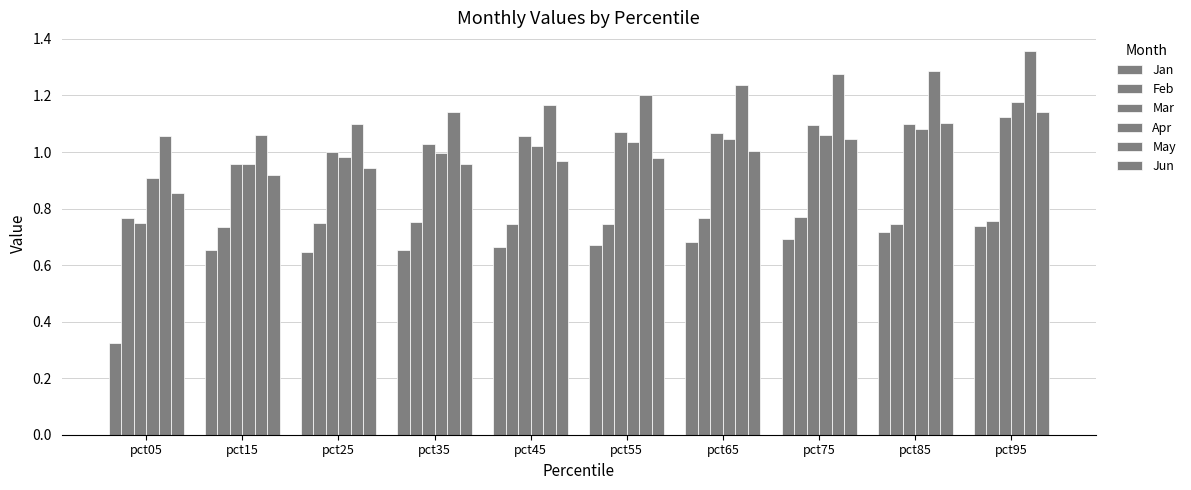

Which label corresponds to the smallest value in the chart?

pct05